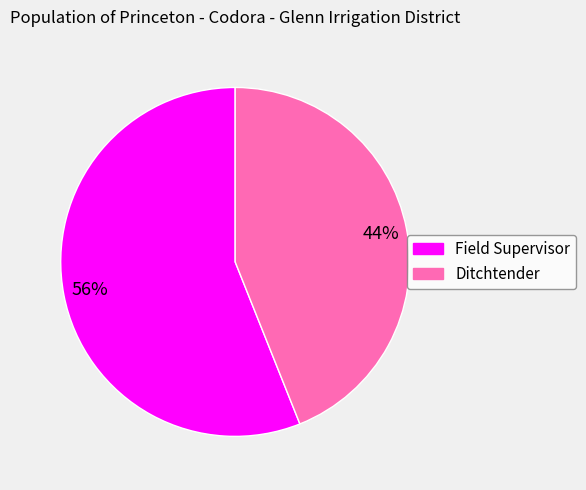

Combined, do Field Supervisor and Ditchtender account for over 50%?

Yes